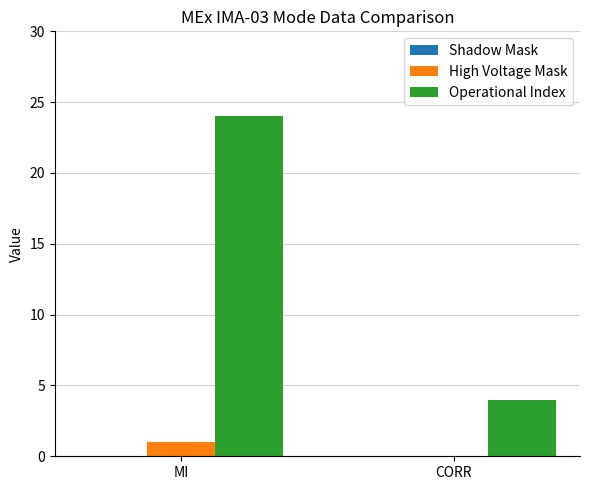

What is the sum of all Operational Index values?

28